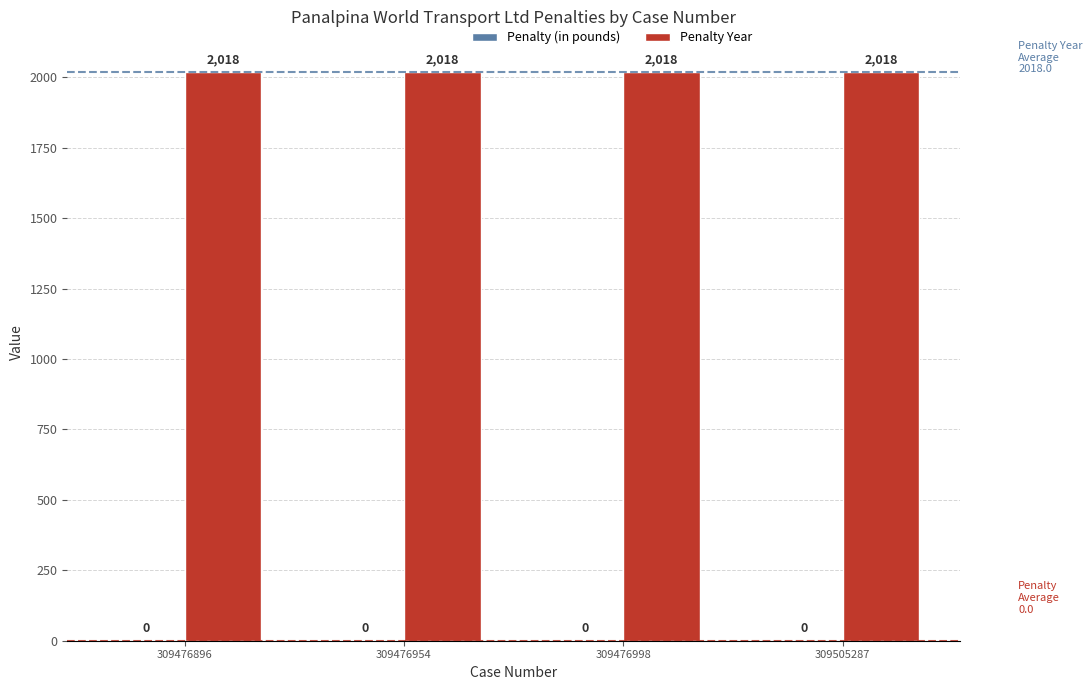

Between 309476954 and 309476998, which series saw the biggest shift?

Penalty (in pounds)